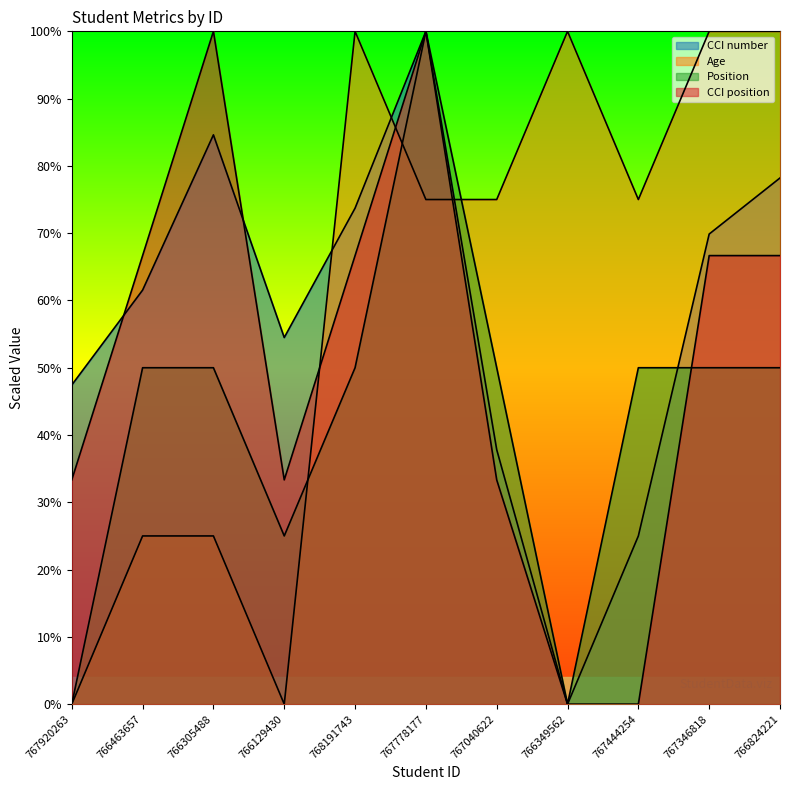

True or false: Position and CCI number cross at least once.

True